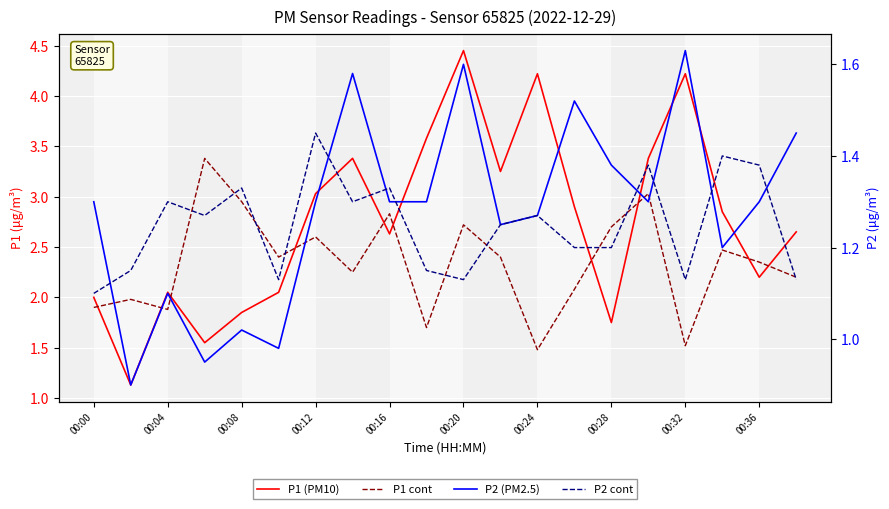

What is the sum of all P1 cont values?

46.8